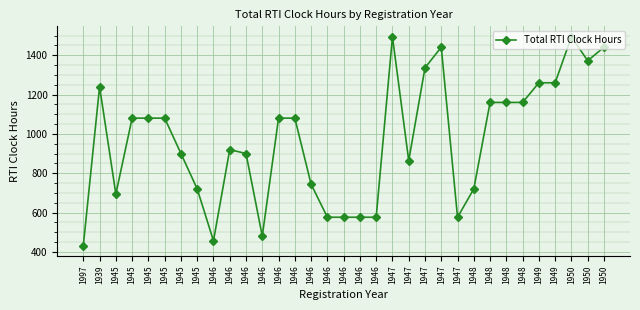

What is the sum of all values?

31928